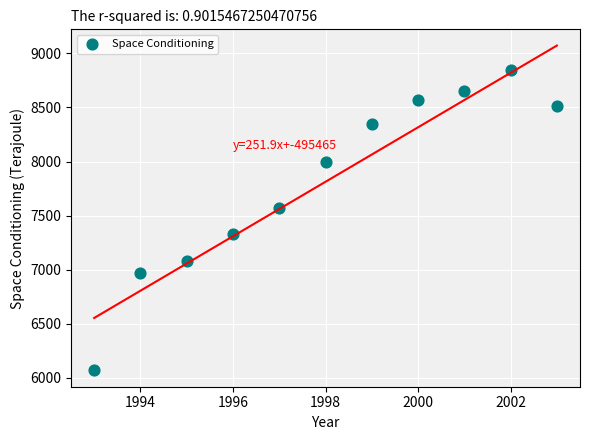

What is the range of X values (max minus min)?

10